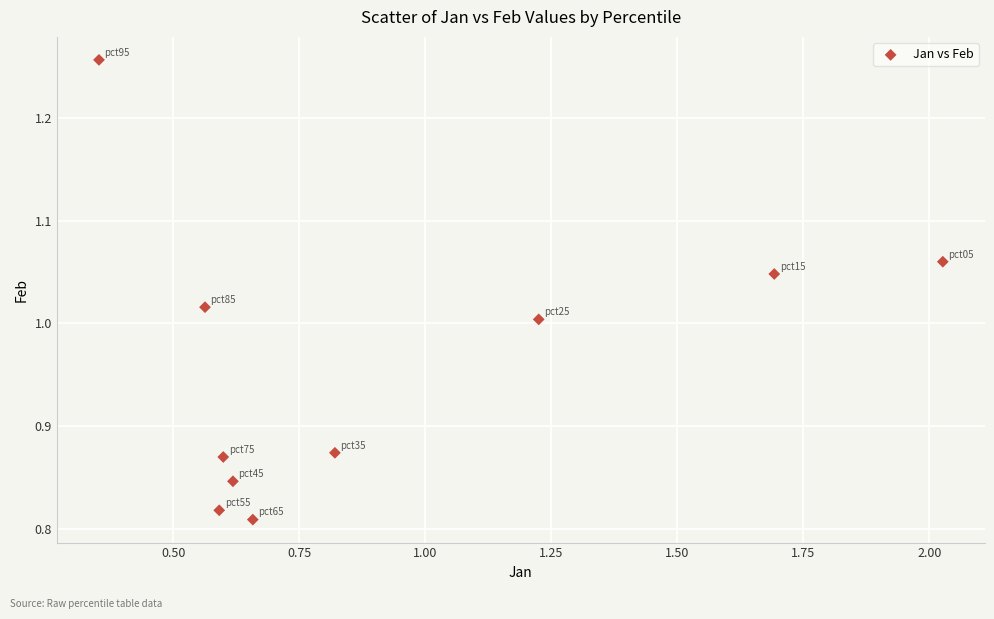

What is the range of Y values (max minus min)?

0.4